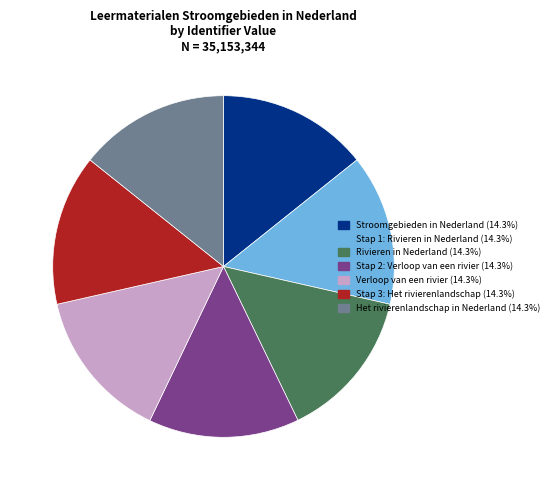

Does Rivieren in Nederland represent more than half of the total?

No